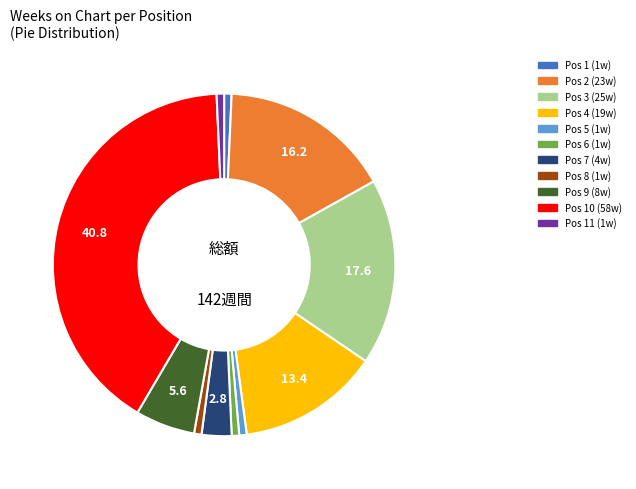

Is there a majority slice in this chart?

No